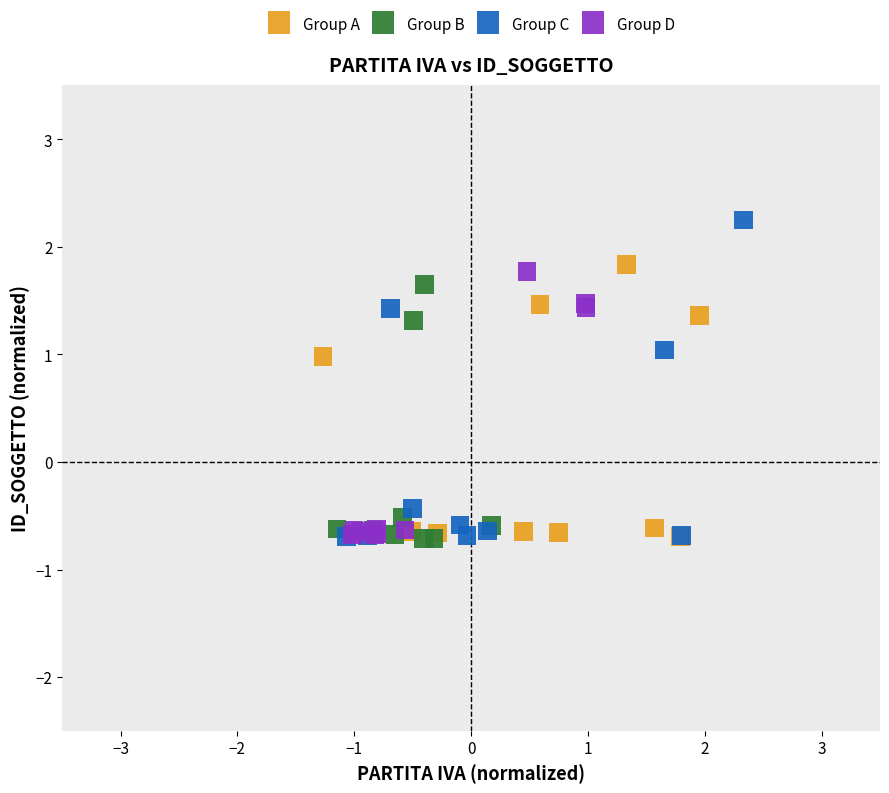

Which series contains the highest Y value?

Group C